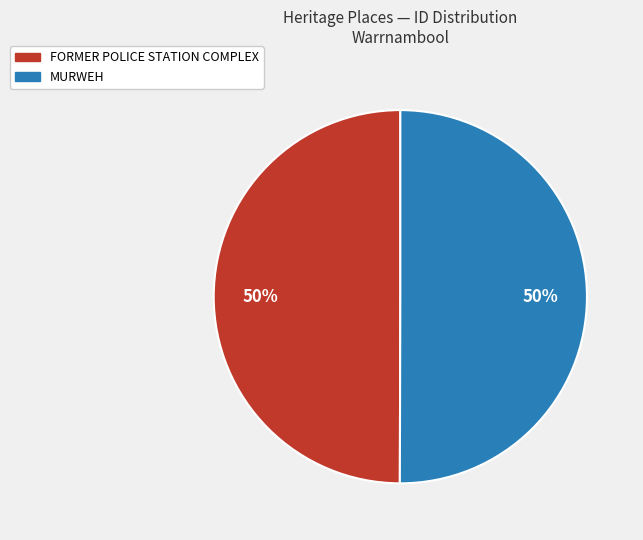

What is the ratio of the value at MURWEH to the value at FORMER POLICE STATION COMPLEX?

1.0